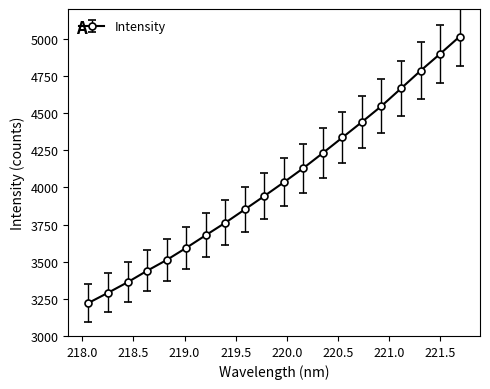

What is the difference between the maximum and minimum values?

1791.7